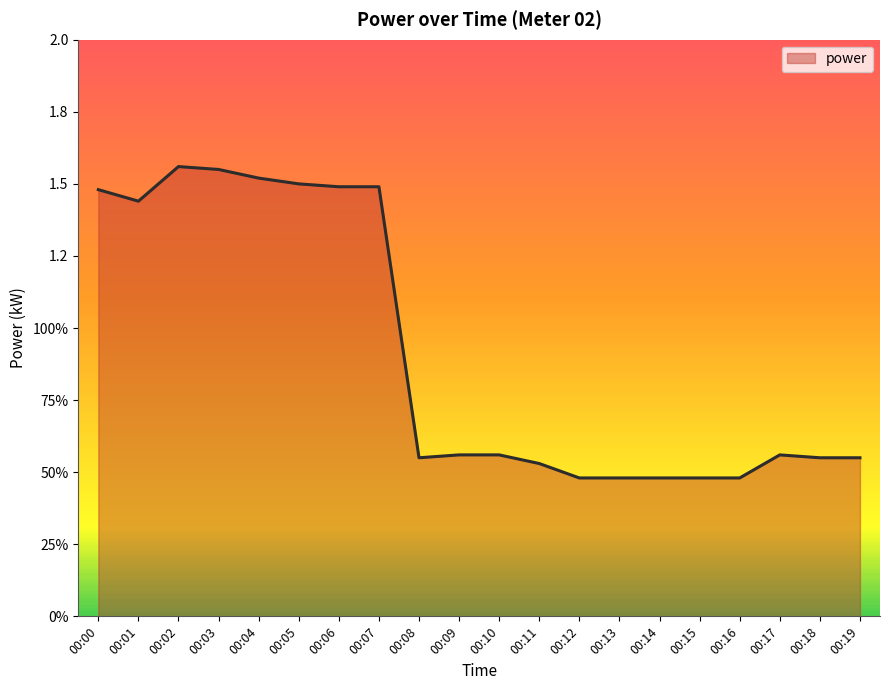

True or false: the data shows 0.2 at 00:13.

False